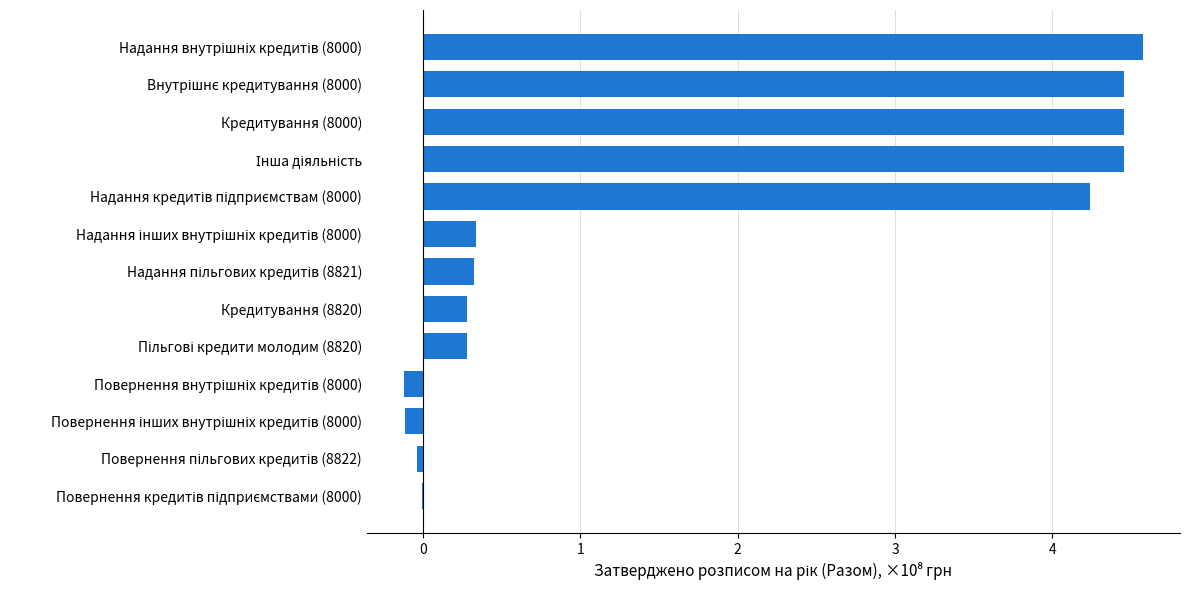

What is the maximum value shown in the chart?

4.6